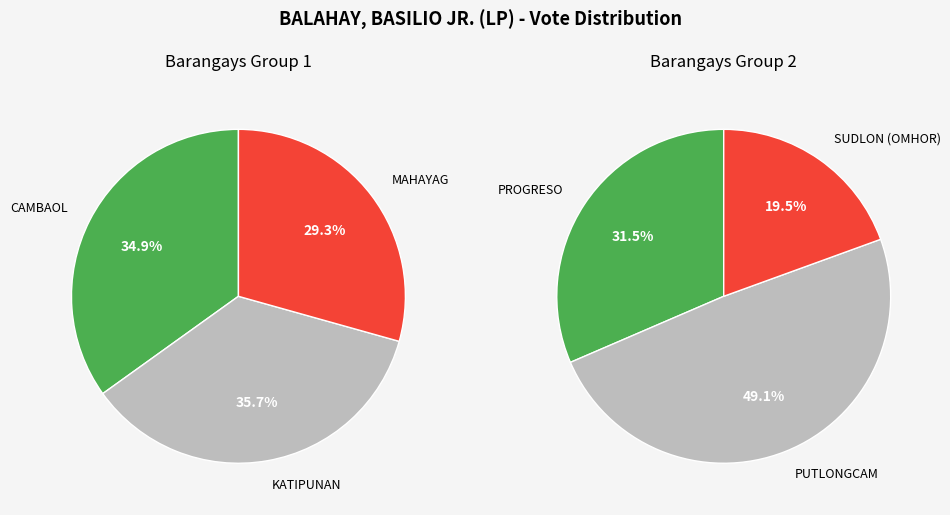

To the nearest percent, what is the difference between the PROGRESO and MAHAYAG slice percentages?

3%